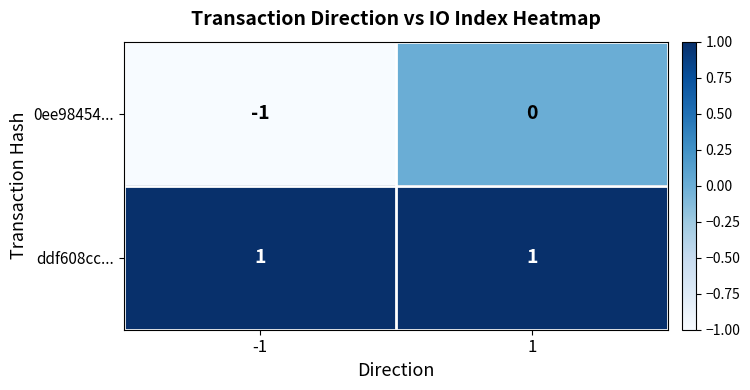

Reading right to left, extract all data points from this chart.

0ee98454...: 1=0	-1=-1
ddf608cc...: 1=1	-1=1